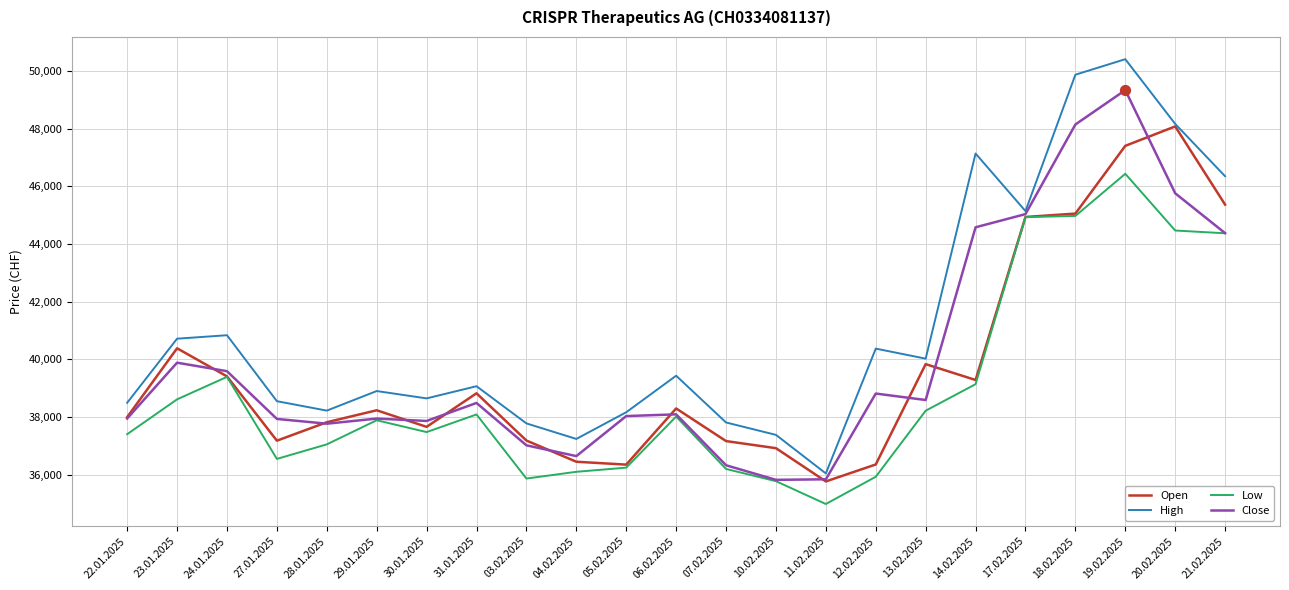

Which series has the widest spread of values?

High